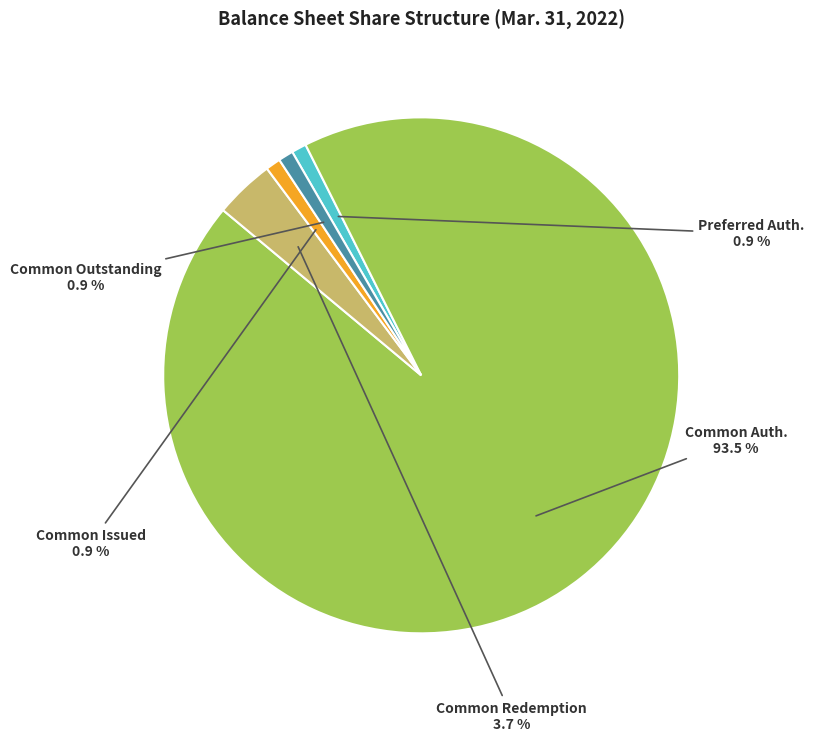

Combined, do Common Auth. and Common Outstanding account for over 50%?

Yes